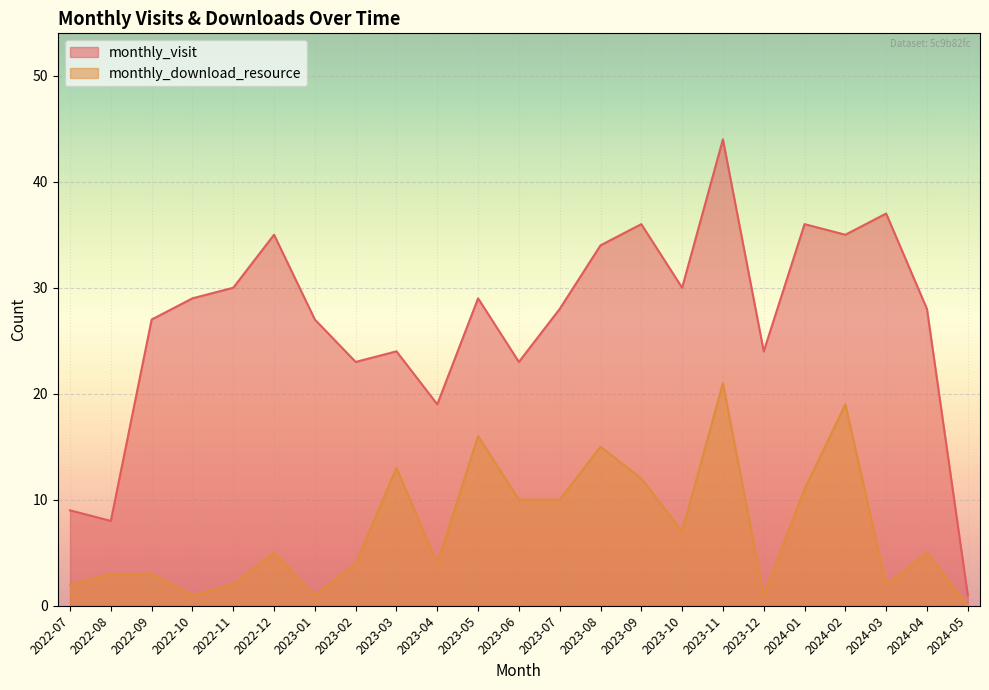

What is the sum of all monthly_visit values?

616